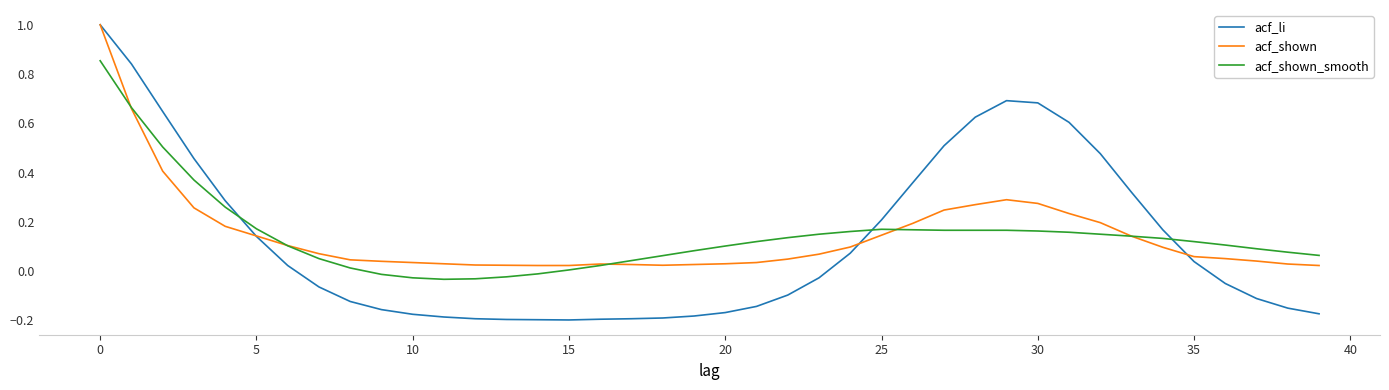

True or false: acf_shown and acf_shown_smooth intersect in this chart.

True